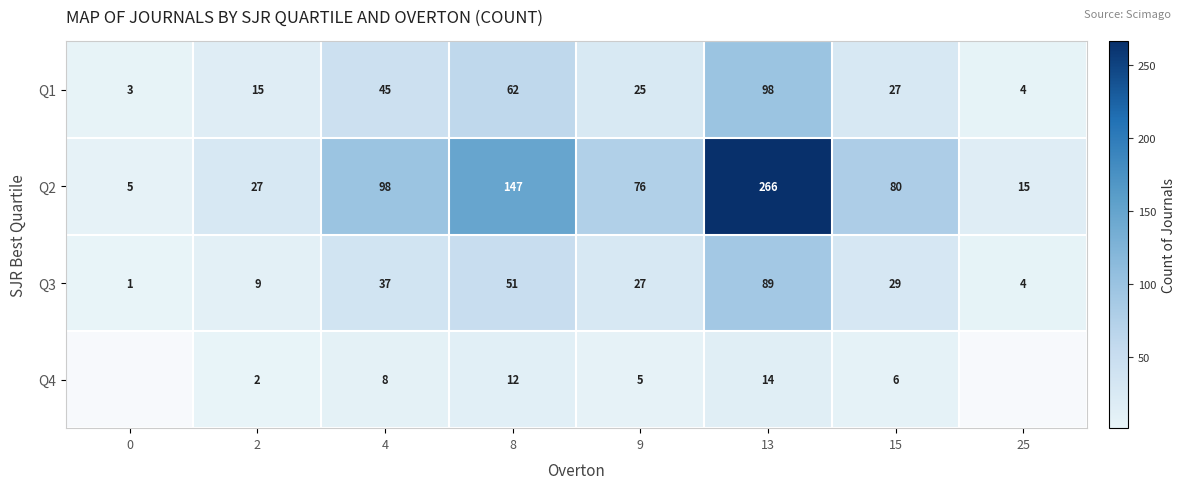

Count the number of data series in this chart.

4